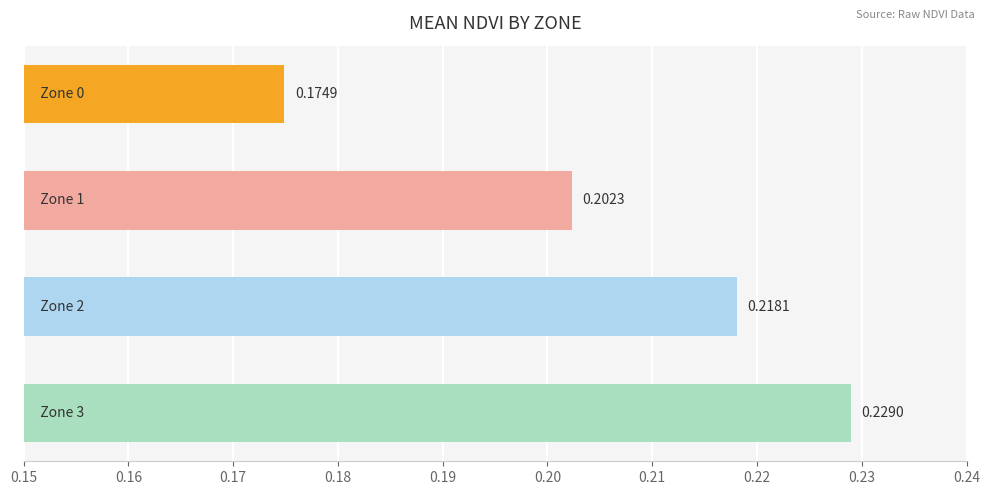

What is the sum of all values?

0.8